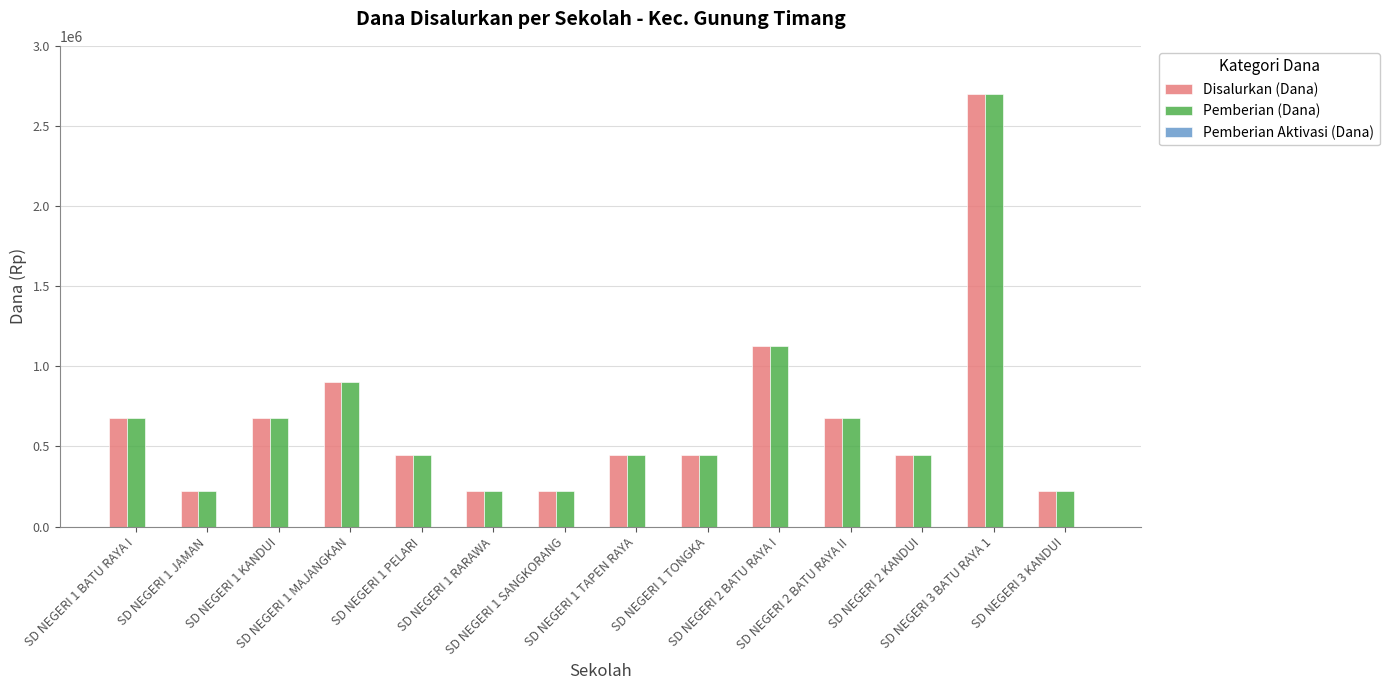

What is the lowest value of the Pemberian (Dana) series?

225000